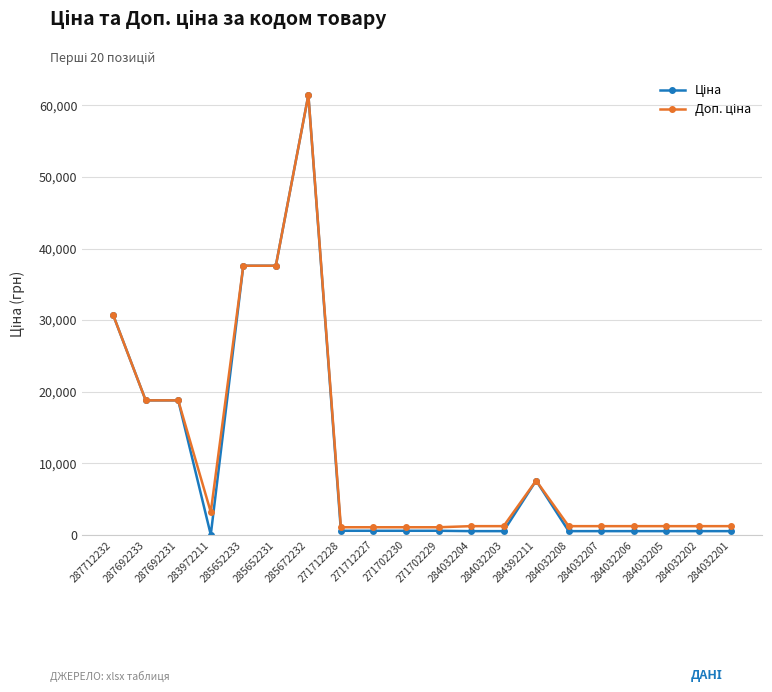

At which category does the chart reach its peak across all series?

285672232